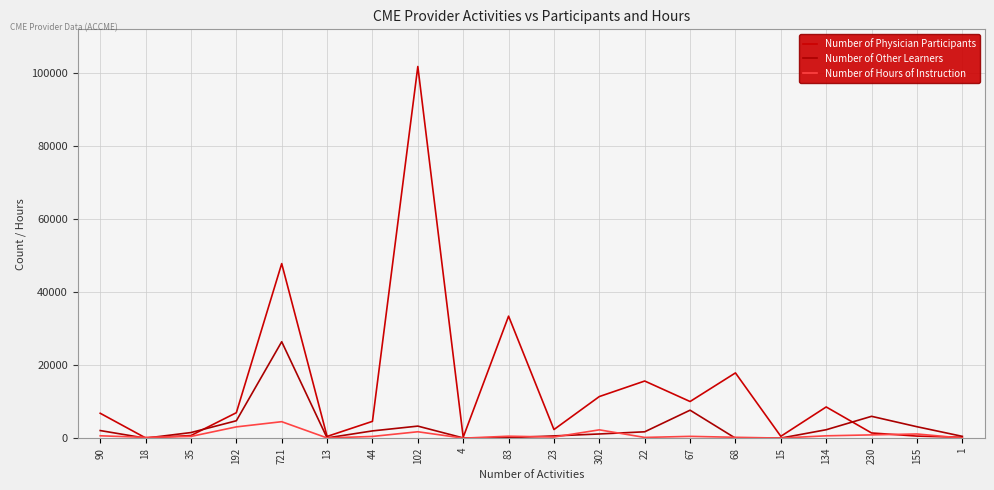

Reading left to right, extract all data points from this chart.

Number of Physician Participants: 6832.0	84.0	738.0	6983.0	47813.0	486.0	4620.0	101785.0	274.0	33427.0	2377.0	11410.0	15663.0	10050.0	17885.0	519.0	8561.0	1440.0	582.0	254.0
Number of Other Learners: 2099.0	16.0	1551.0	4782.0	26425.0	81.0	2004.0	3316.0	78.0	152.0	632.0	1164.0	1760.0	7676.0	7.0	29.0	2324.0	5997.0	3149.0	514.0
Number of Hours of Instruction: 665.5	236.0	489.0	3103.2	4527.0	73.5	487.2	1769.8	18.0	553.0	324.8	2294.2	216.5	509.8	253.5	39.0	659.2	914.5	1162.2	40.5